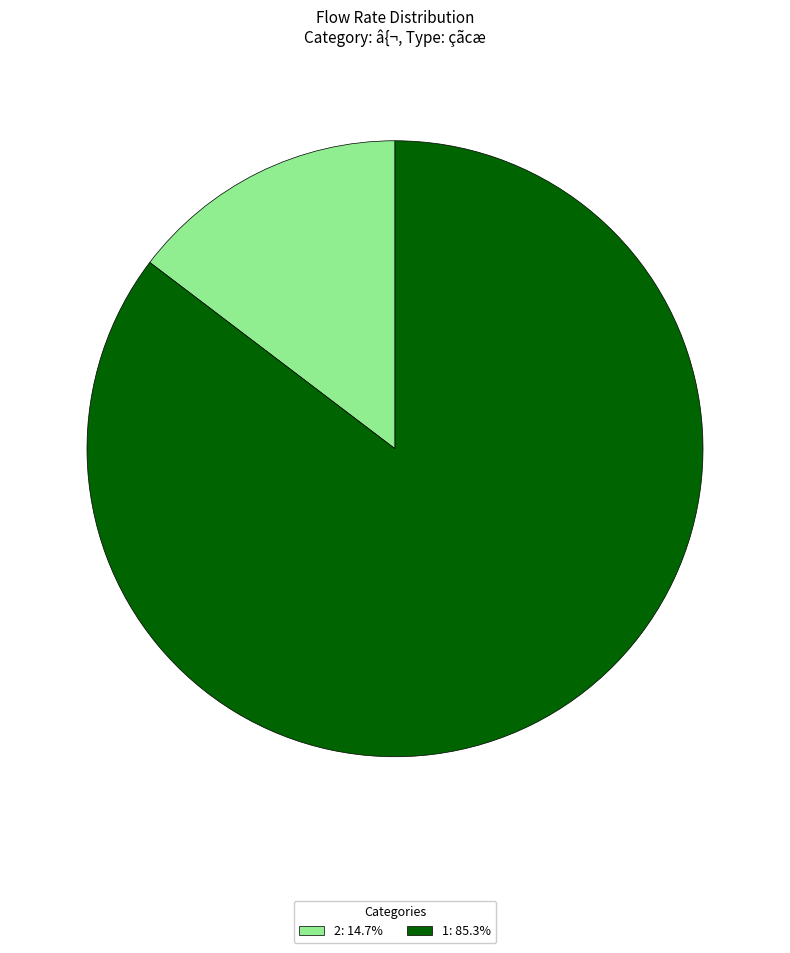

Is it true that 1 is 85% of the pie?

True